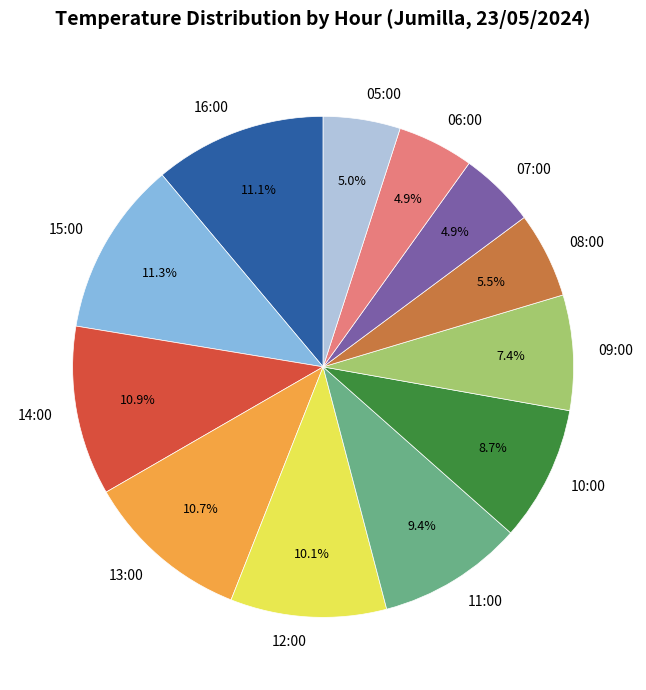

Count the number of slices in the pie.

12